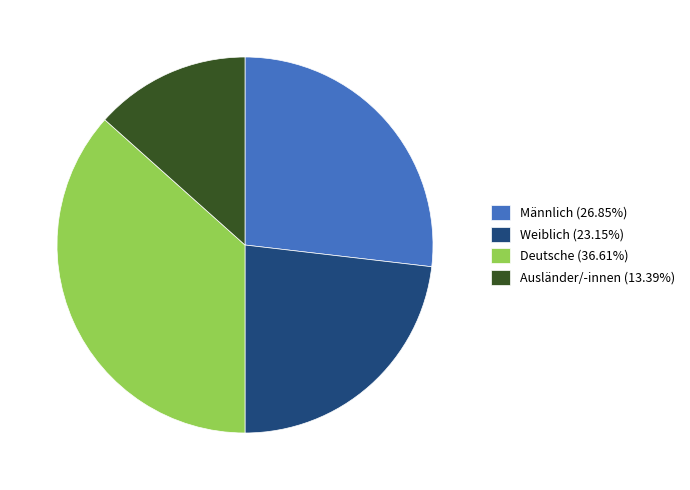

Is Deutsche the majority of the pie?

No